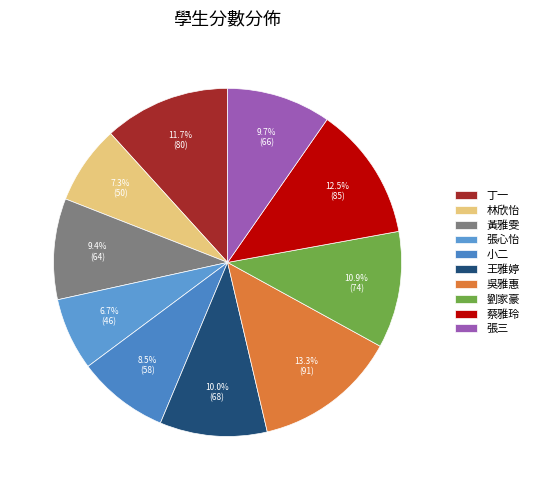

How many segments does this pie chart have?

10